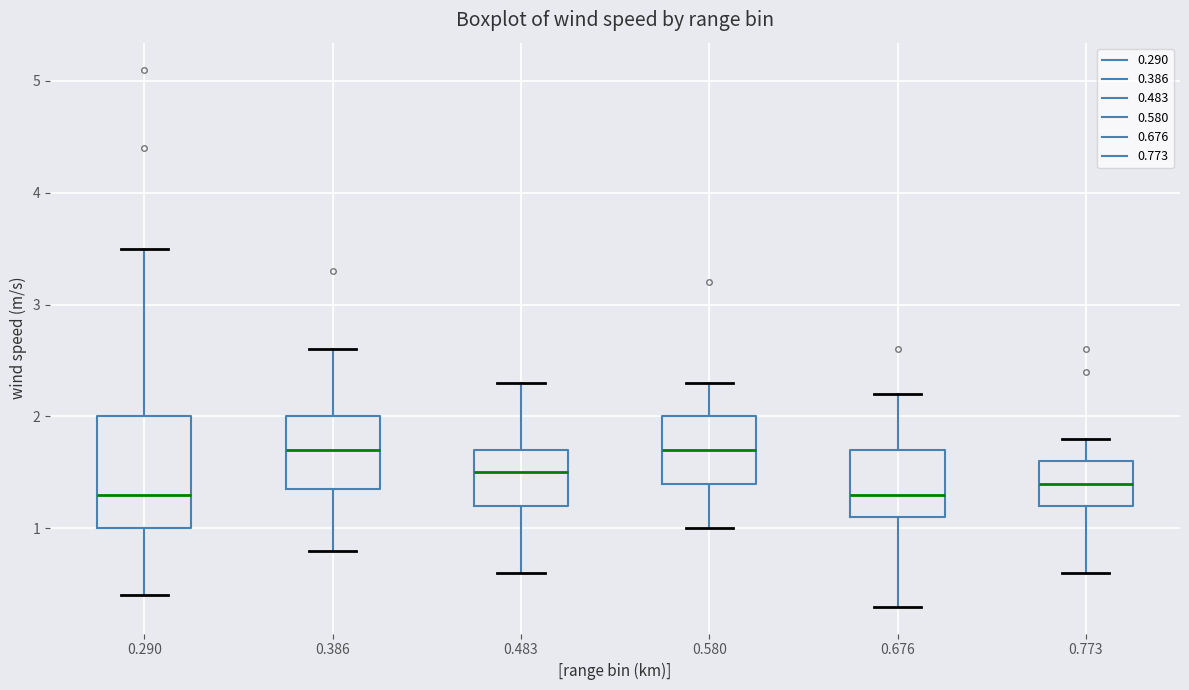

Where does the upper whisker of the box at x = 0.290 end on the y-axis? The values are not printed on the chart, so give them approximately, as read against the axis.

3.5